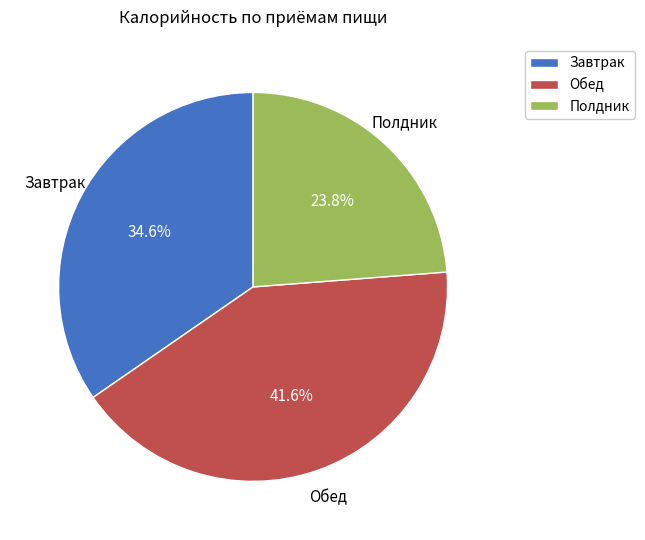

Combined, what portion of the pie is Завтрак and Обед?

76.2%